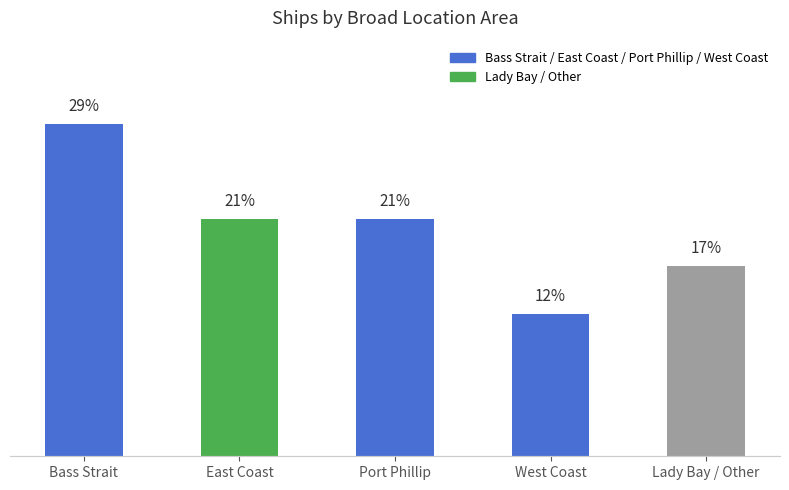

What is the change in value from East Coast to Lady Bay / Other?

-4.2